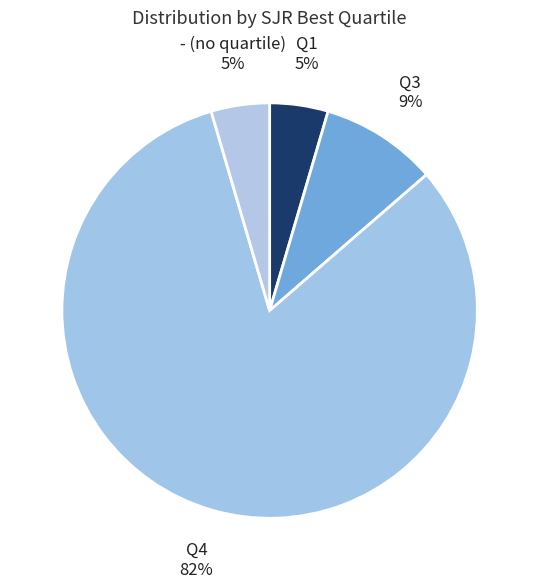

Is there any slice that represents more than half of the pie?

Yes